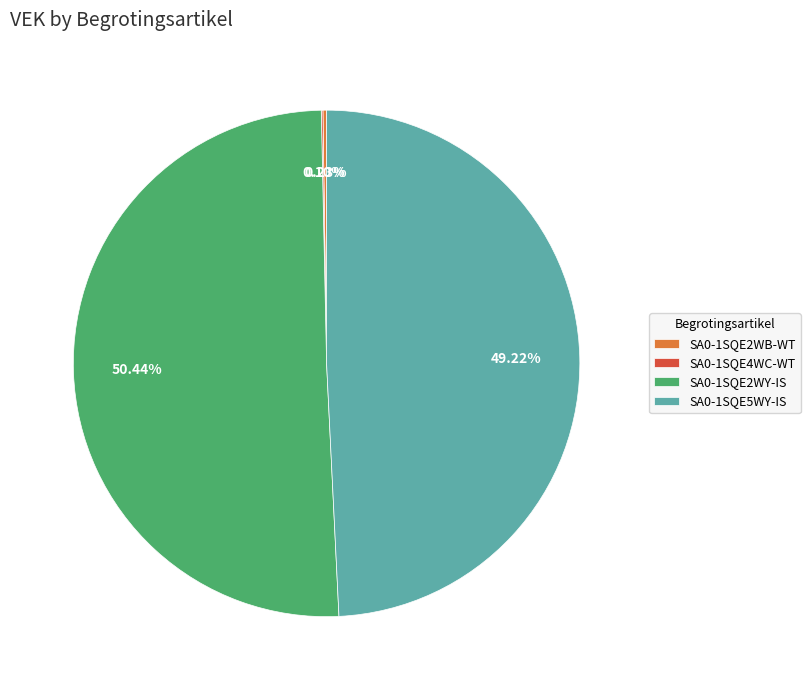

Does SA0-1SQE5WY-IS represent more than half of the total?

No